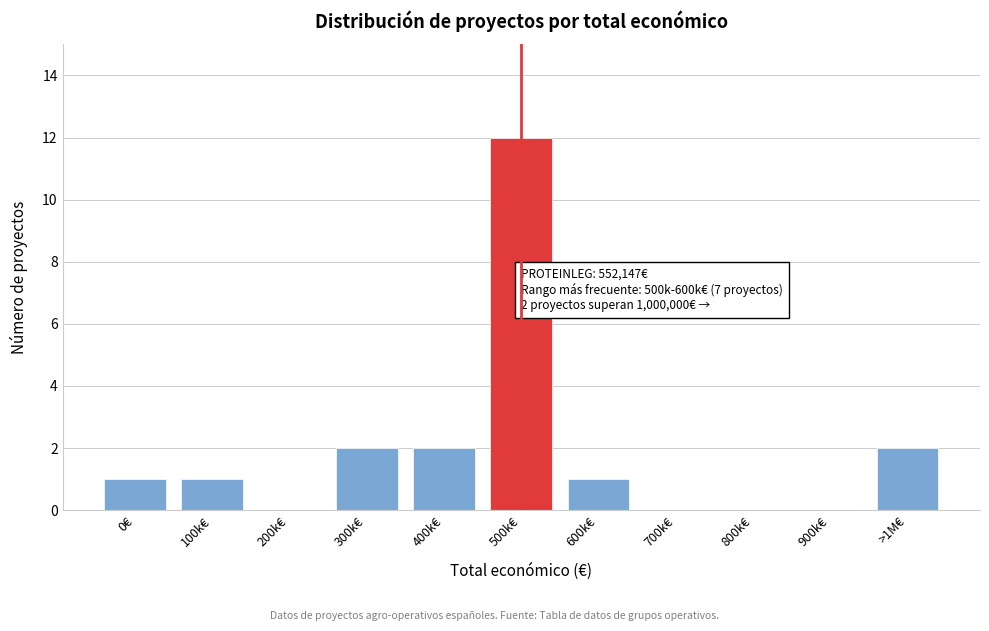

Reading left to right, what are all the values shown in this chart?

0€=1	100k€=1	200k€=0	300k€=2	400k€=2	500k€=12	600k€=1	700k€=0	800k€=0	900k€=0	>1M€=2